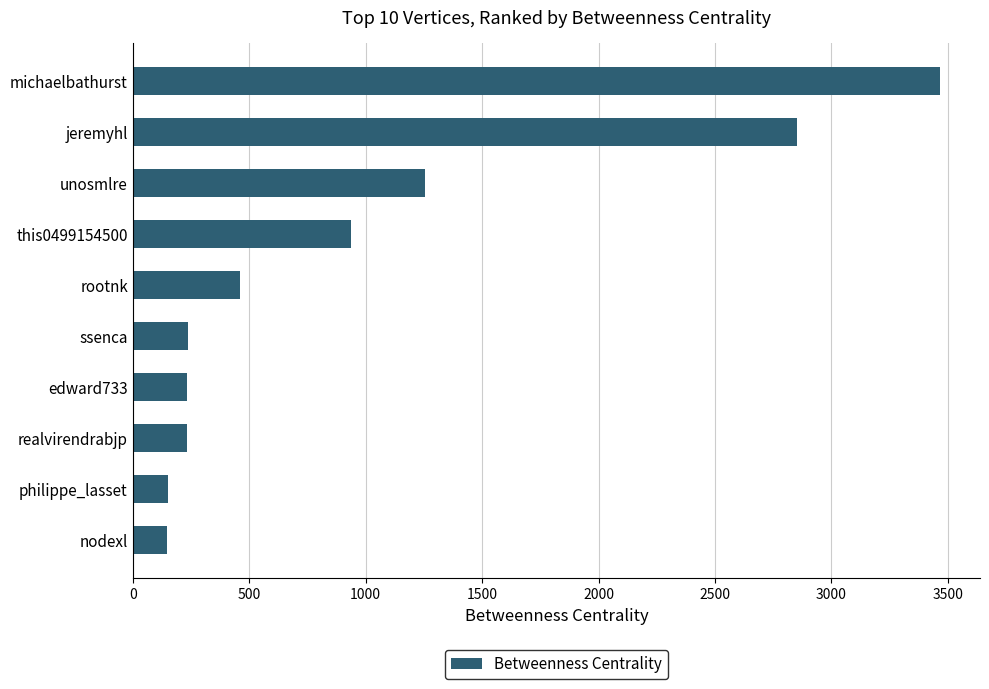

What is the ratio of the value at edward733 to the value at this0499154500?

0.3